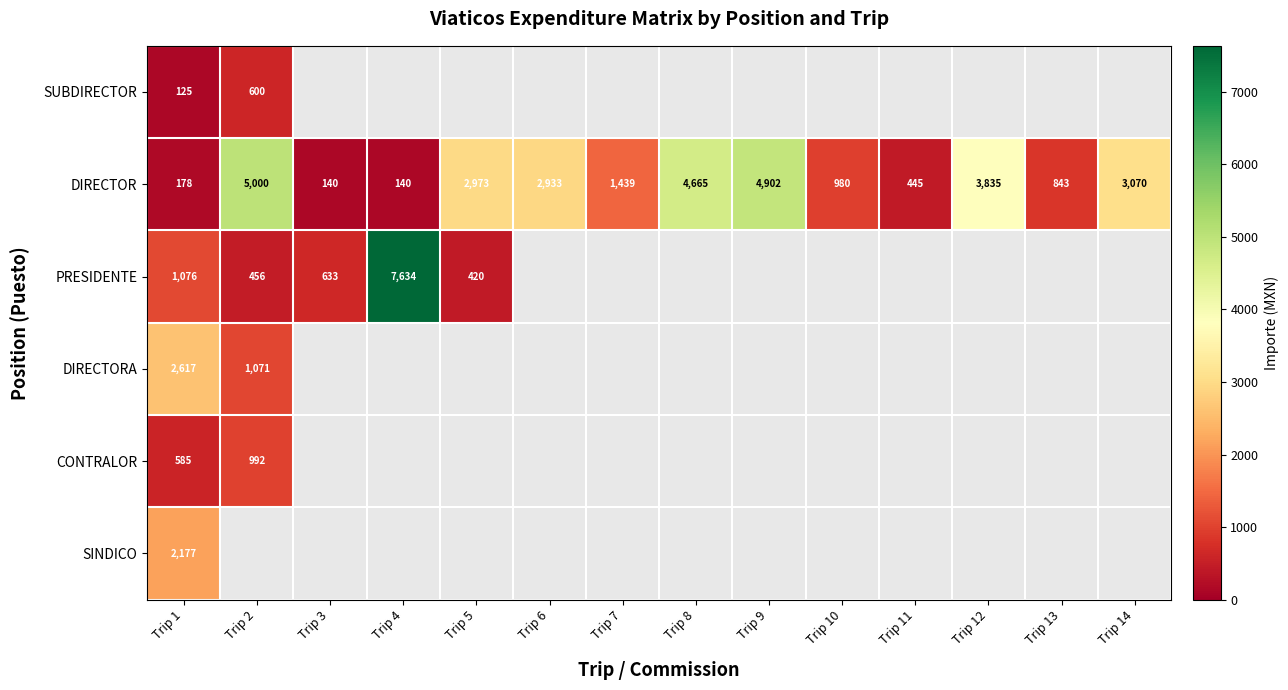

What is the maximum value for DIRECTOR?

5000